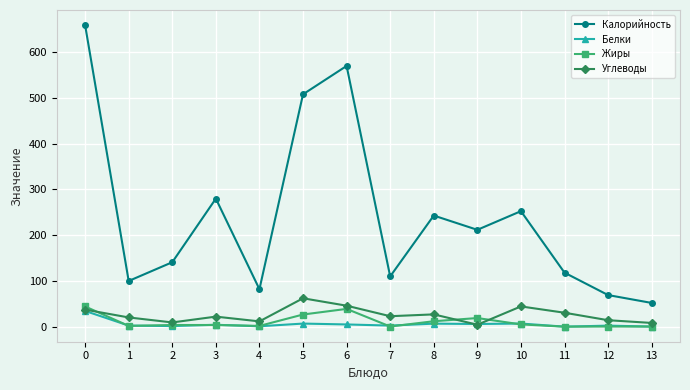

True or false: Жиры and Калорийность intersect in this chart.

False